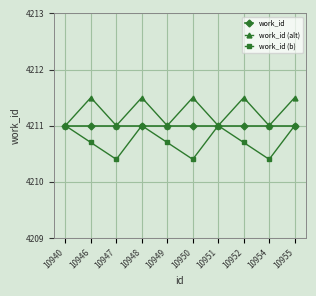

Is it true that work_id (alt) equals 6399.4 at 10949?

False